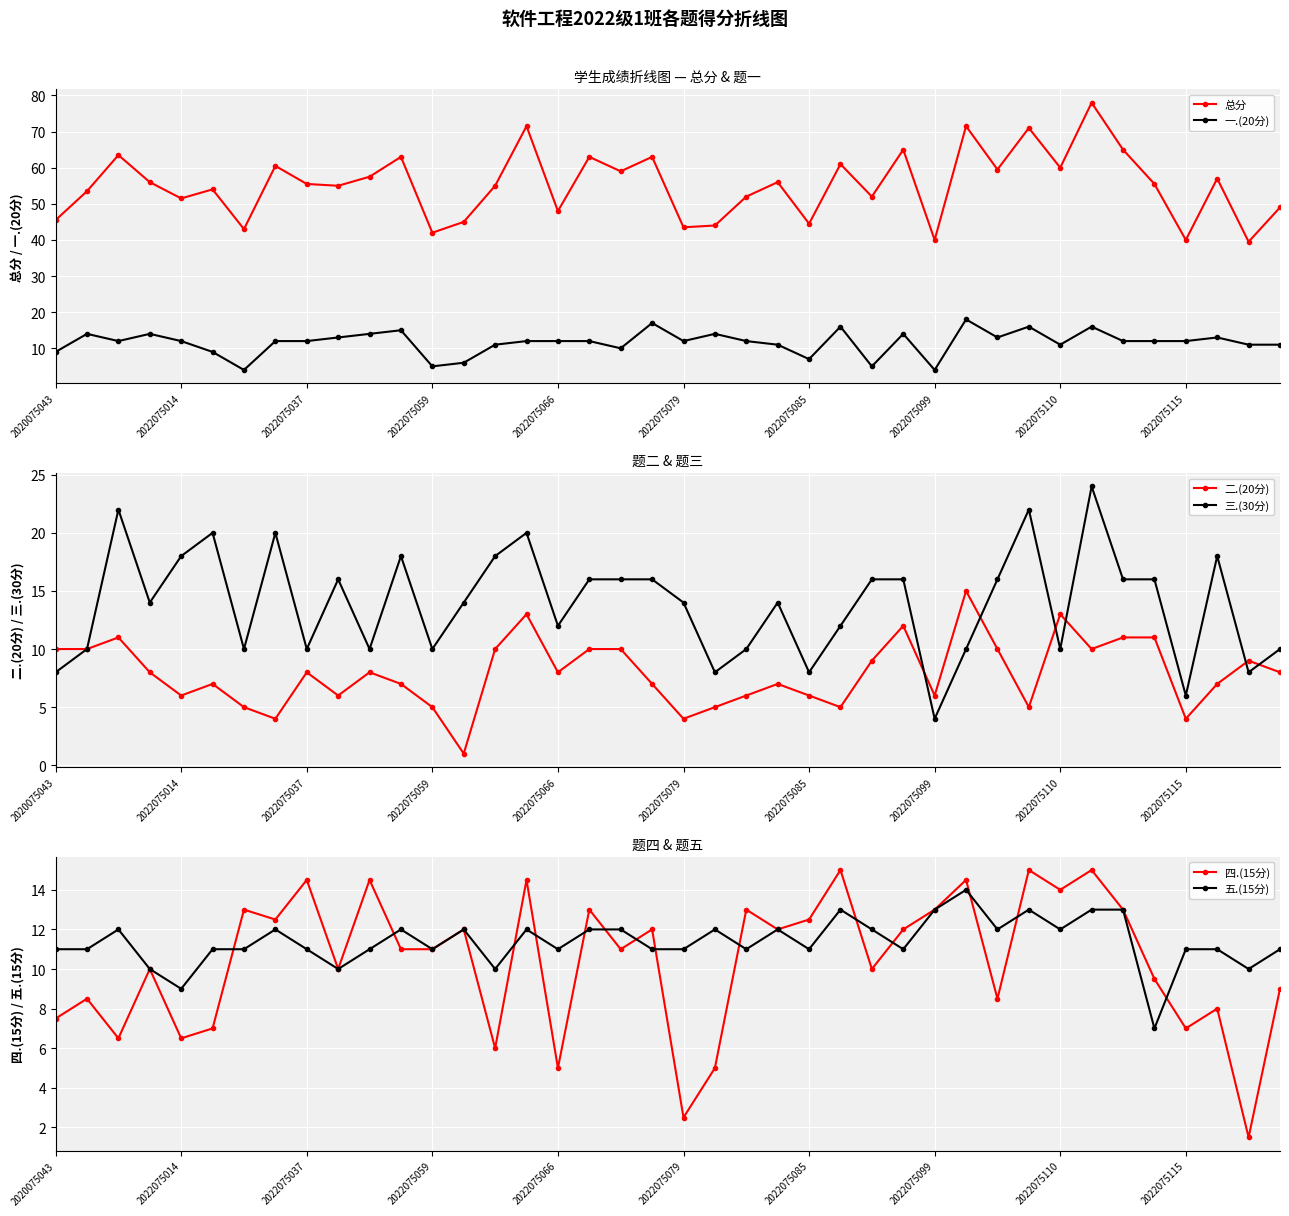

How many values in the 二.(20分) series are below 8?

19